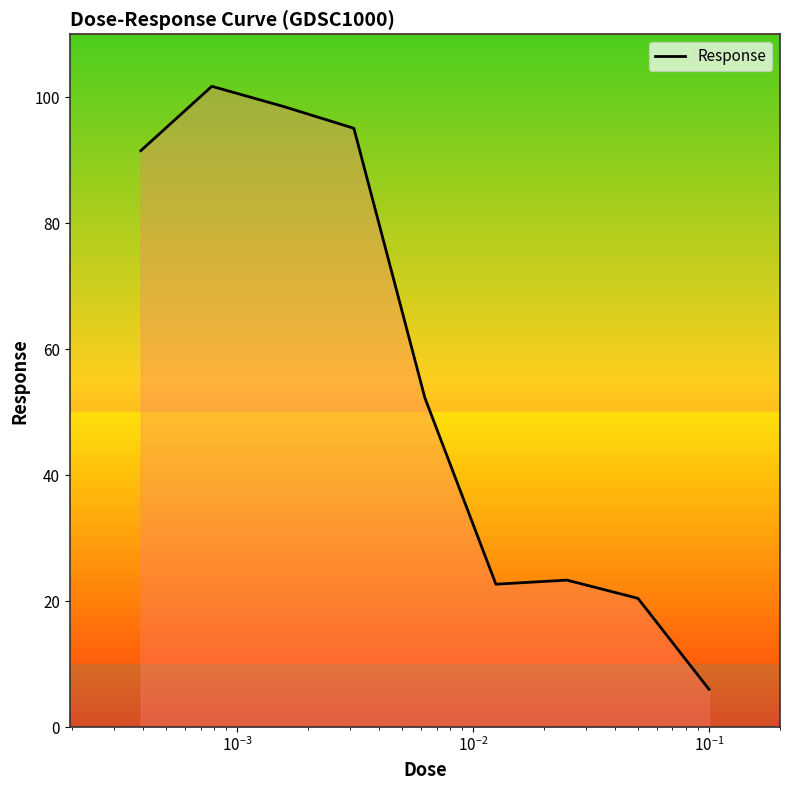

What is the difference between the maximum and minimum values?

95.8